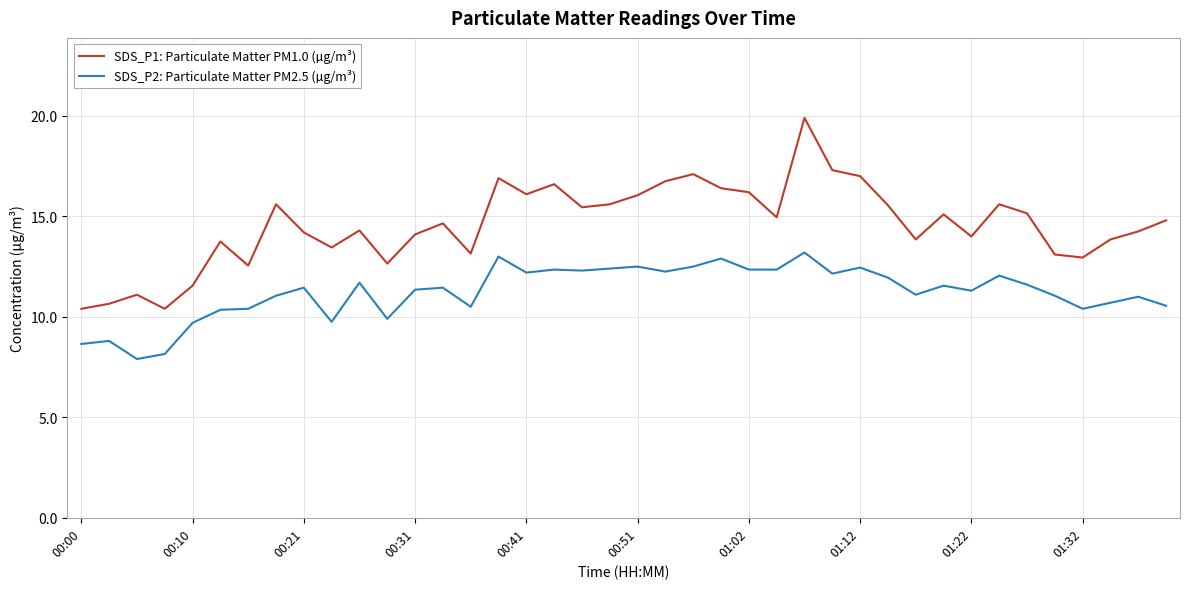

What is the minimum value shown in the chart?

7.9